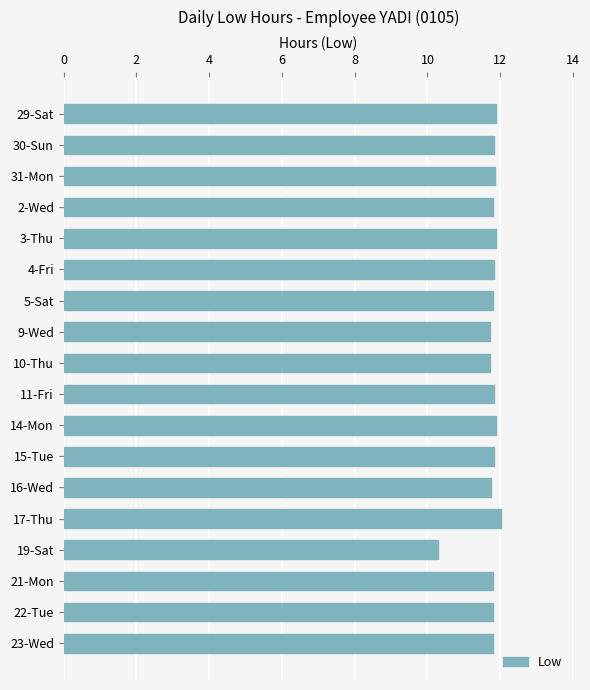

The value at 14-Mon is 11.9. True or false?

True